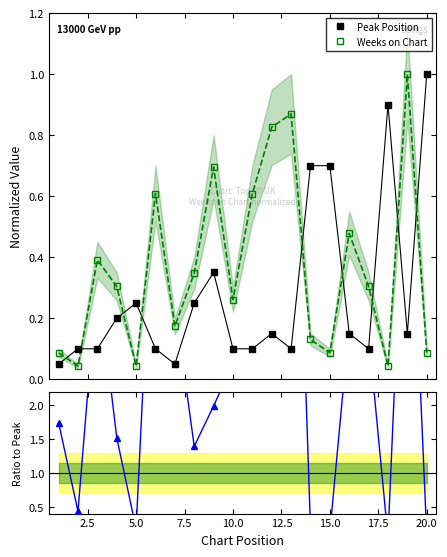

What is the maximum value for Weeks on Chart?

1.0